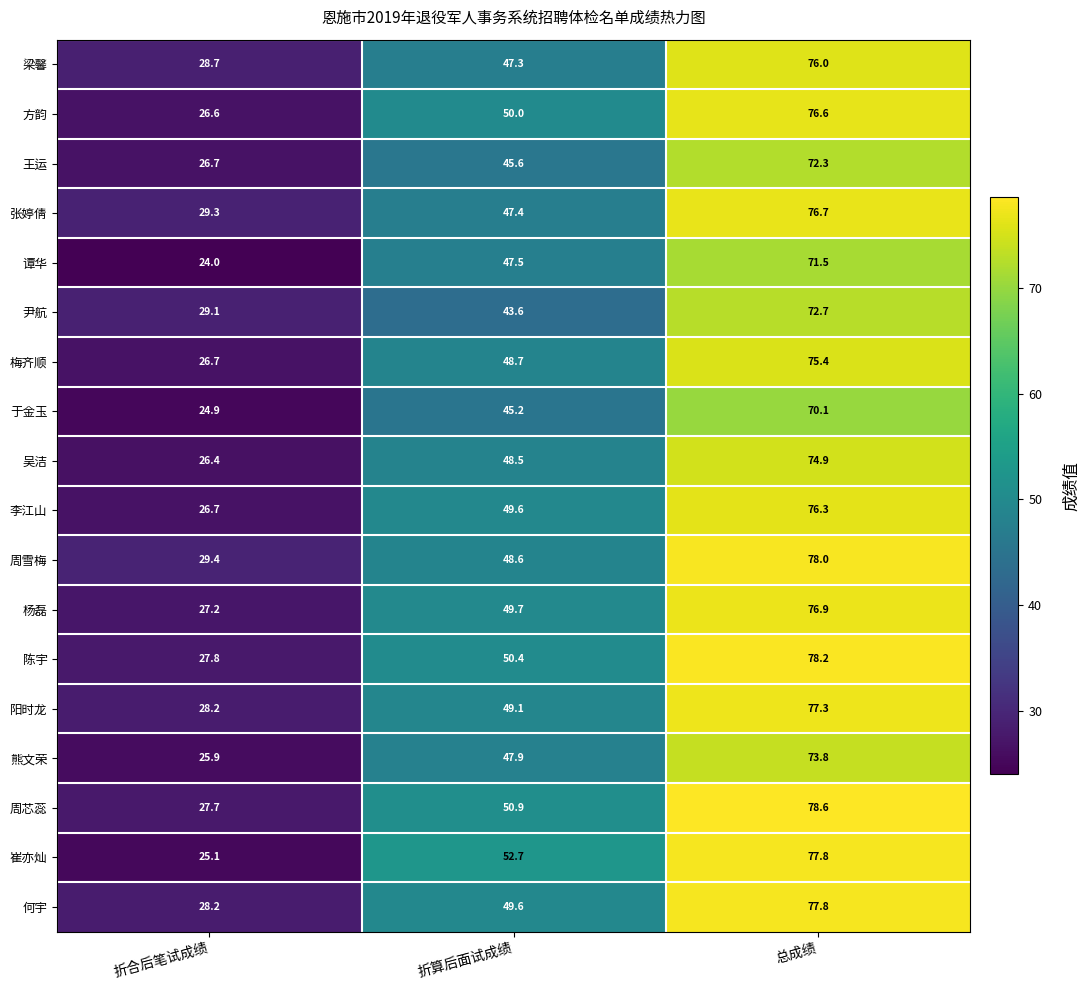

Which series has the largest range (max minus min)?

崔亦灿